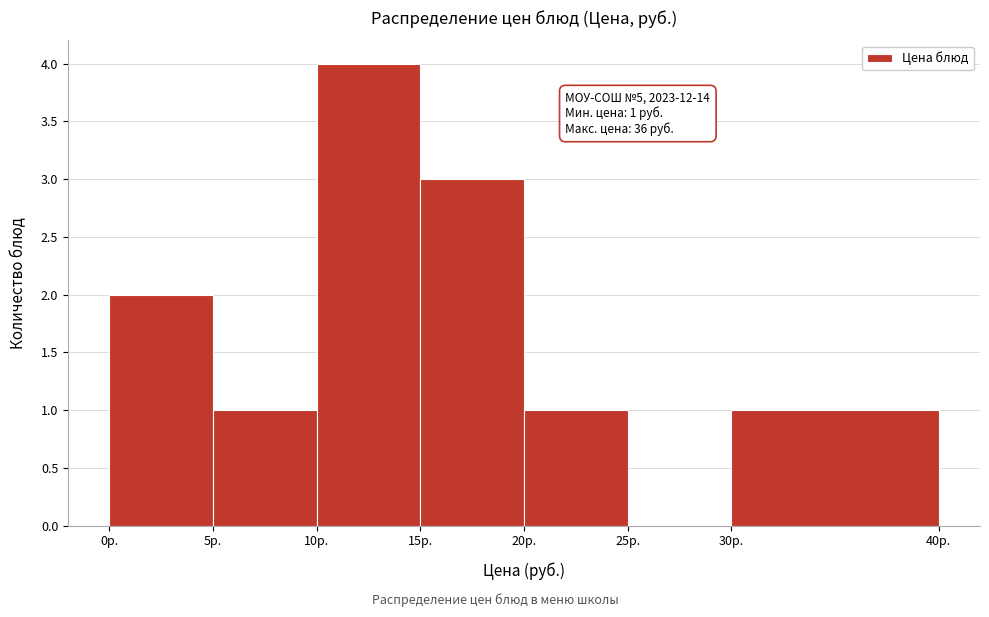

Which range on the x-axis has the tallest bar?

10 to 15